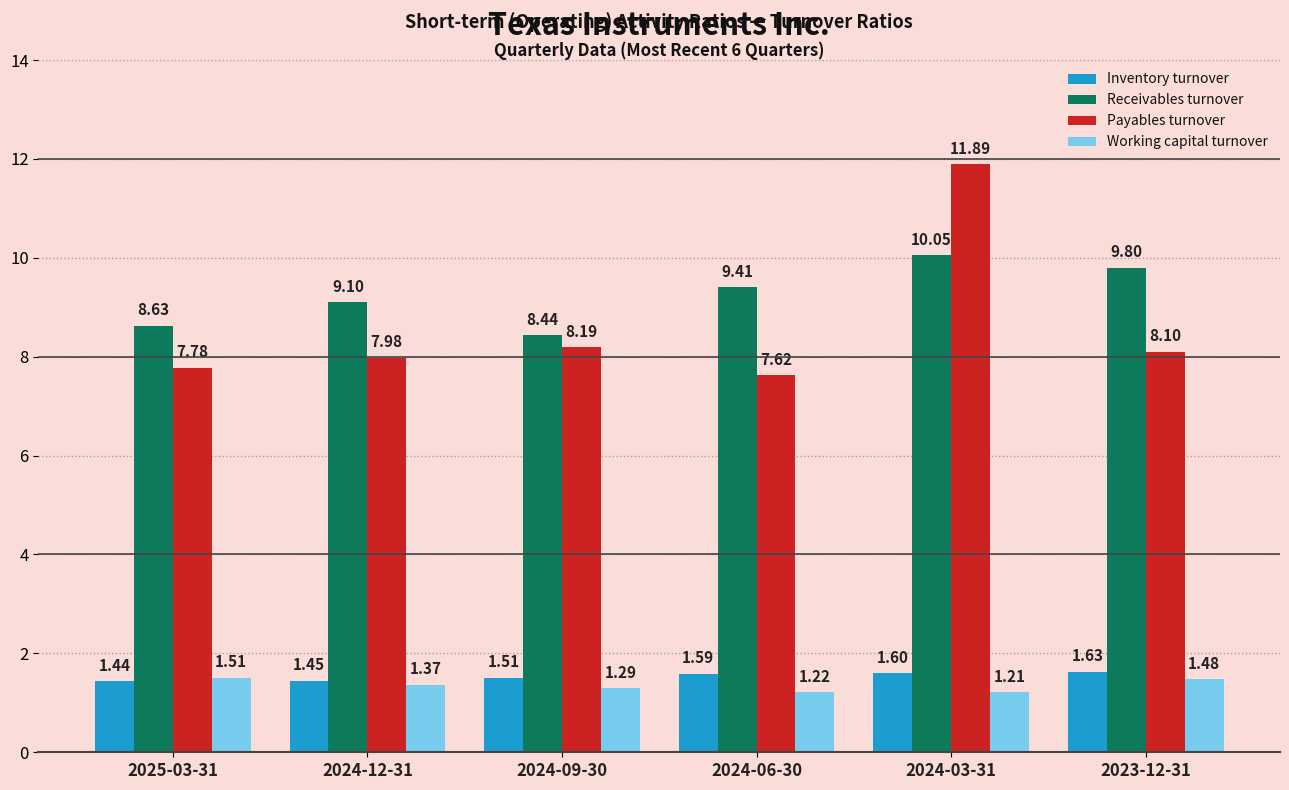

What position from the left is 2025-03-31?

1